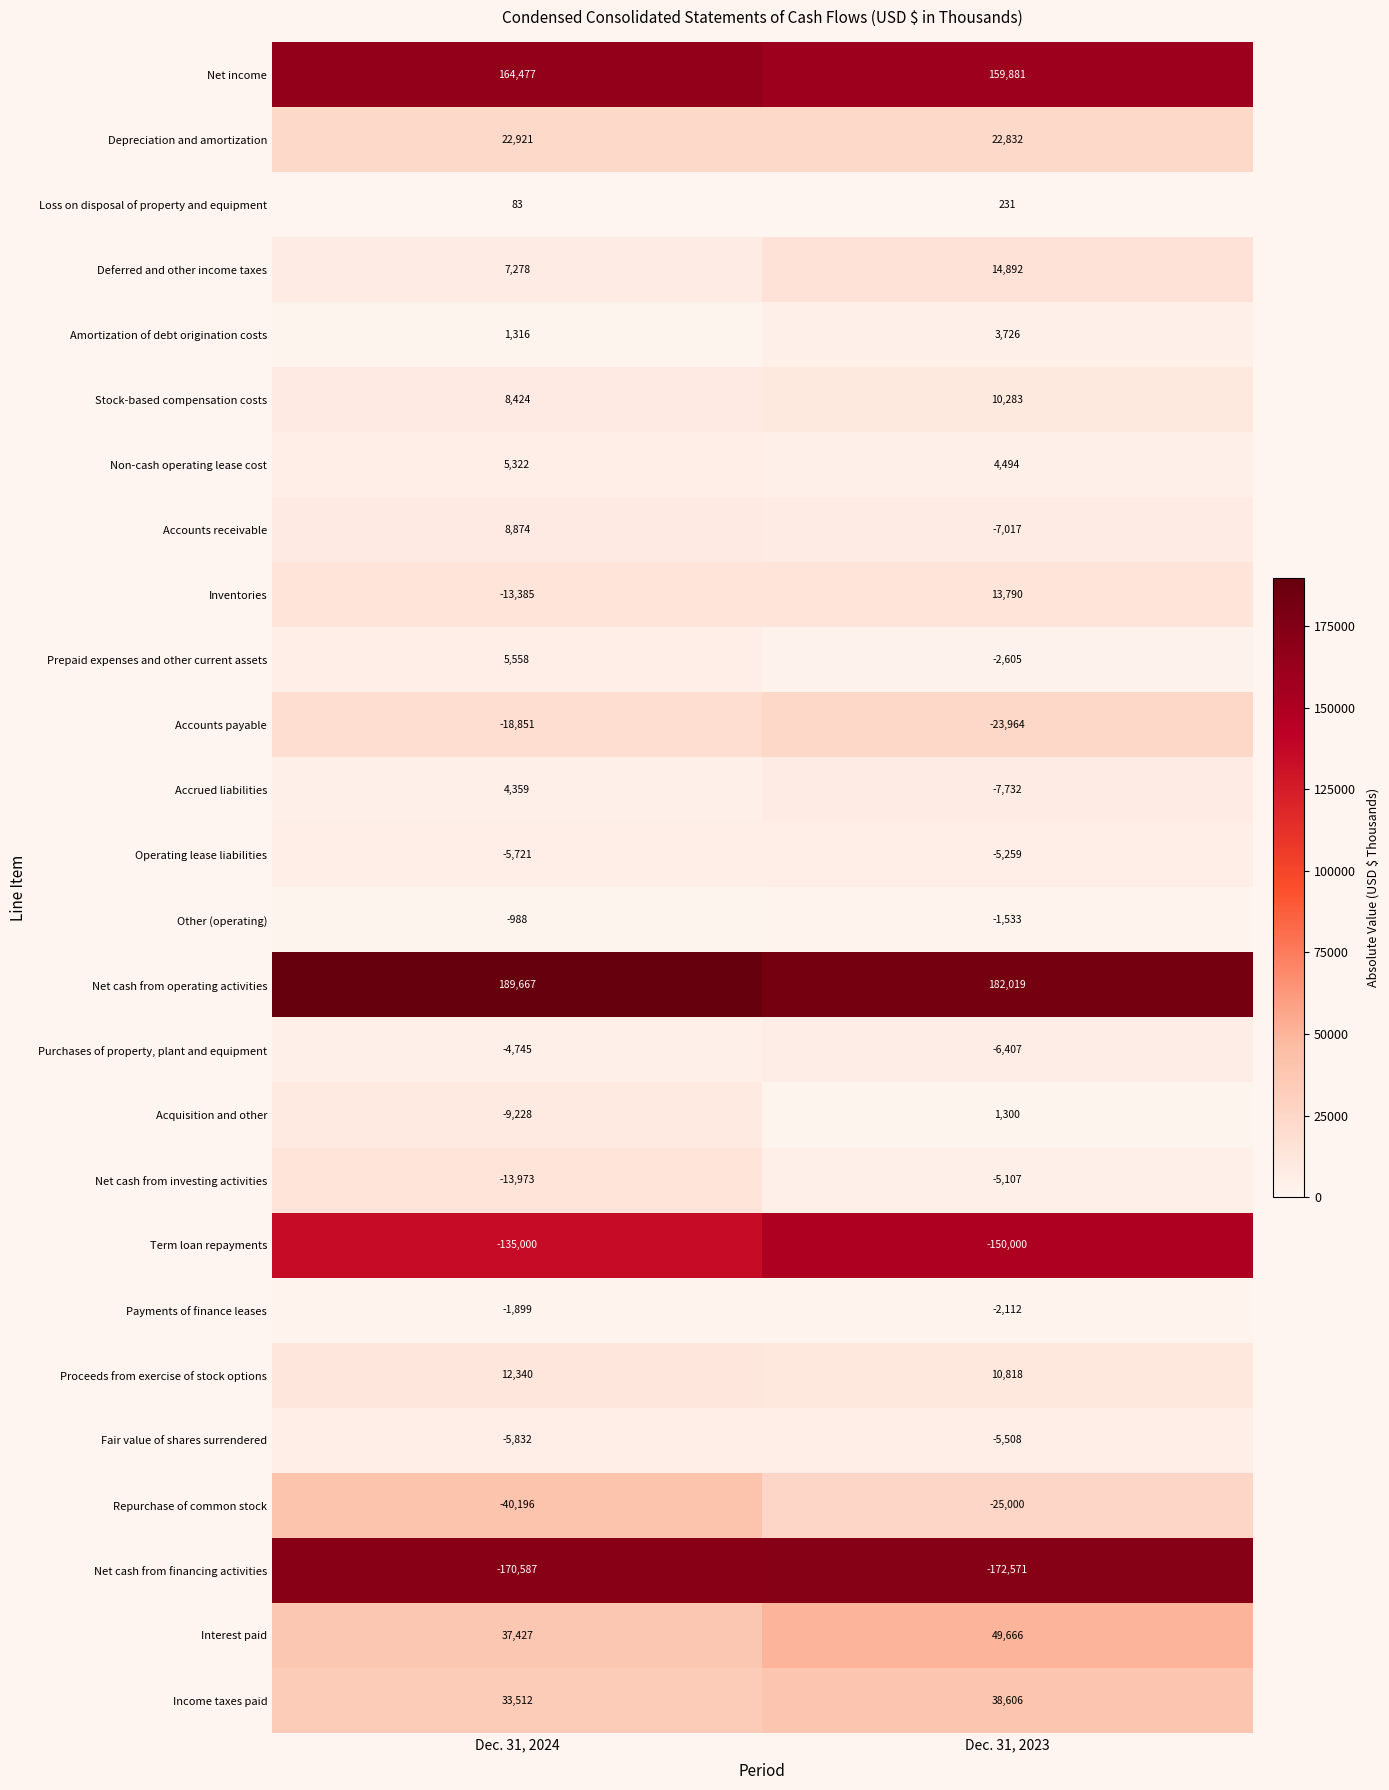

Which series changed the most between Dec. 31, 2024 and Dec. 31, 2023?

Inventories